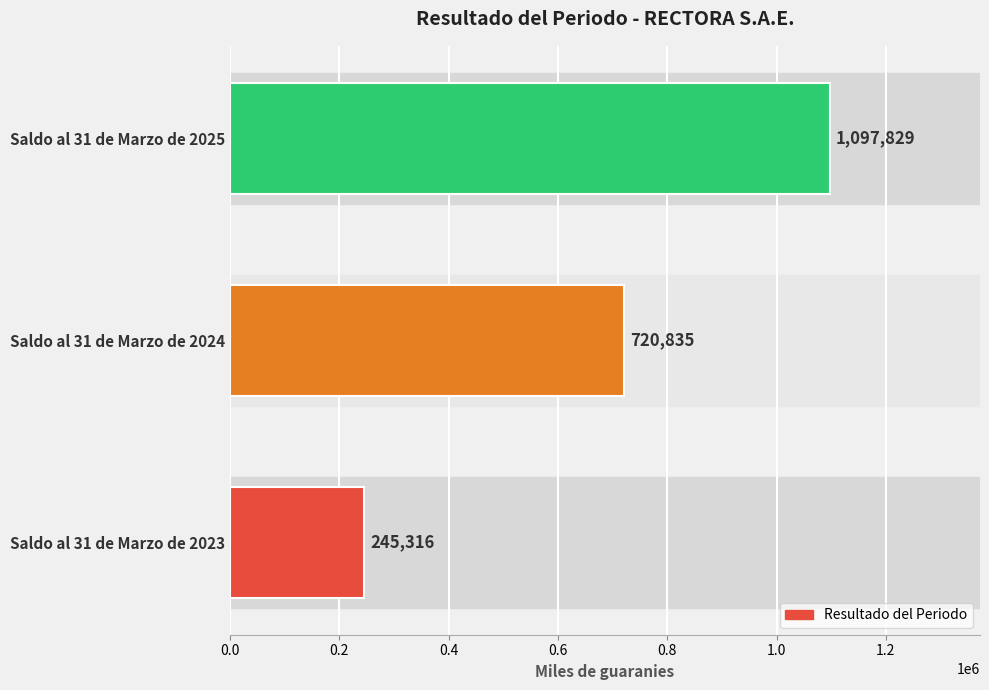

Rank the categories by value from highest to lowest.

Saldo al 31 de Marzo de 2025, Saldo al 31 de Marzo de 2024, Saldo al 31 de Marzo de 2023